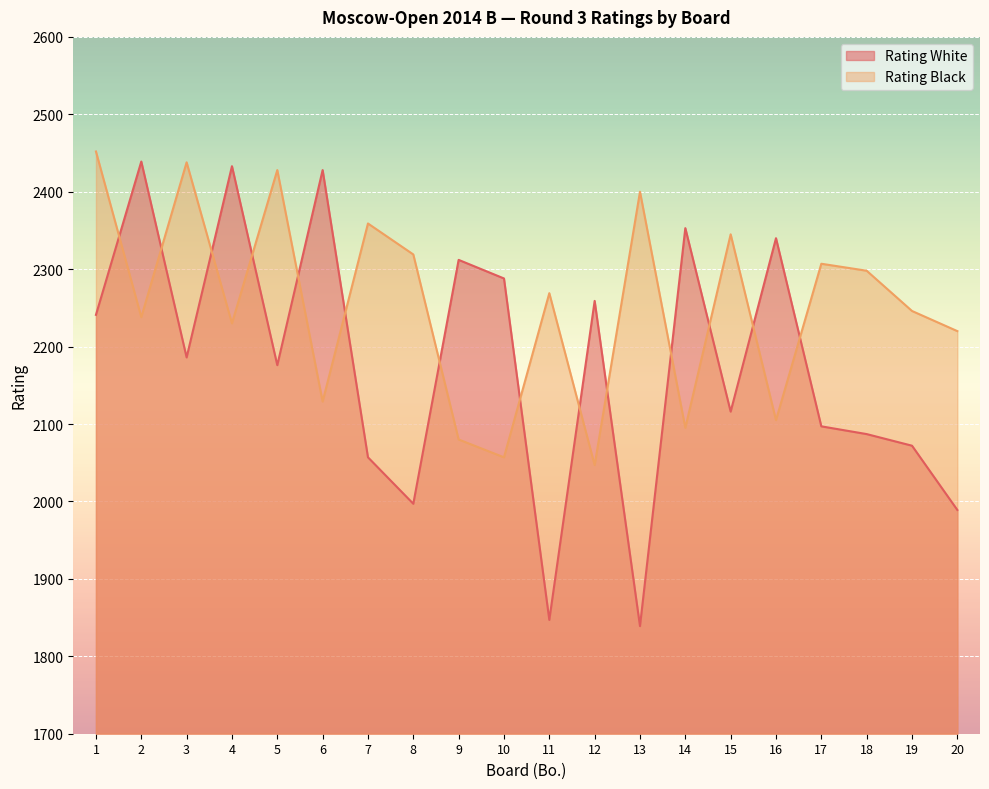

What is the greatest value displayed?

2452